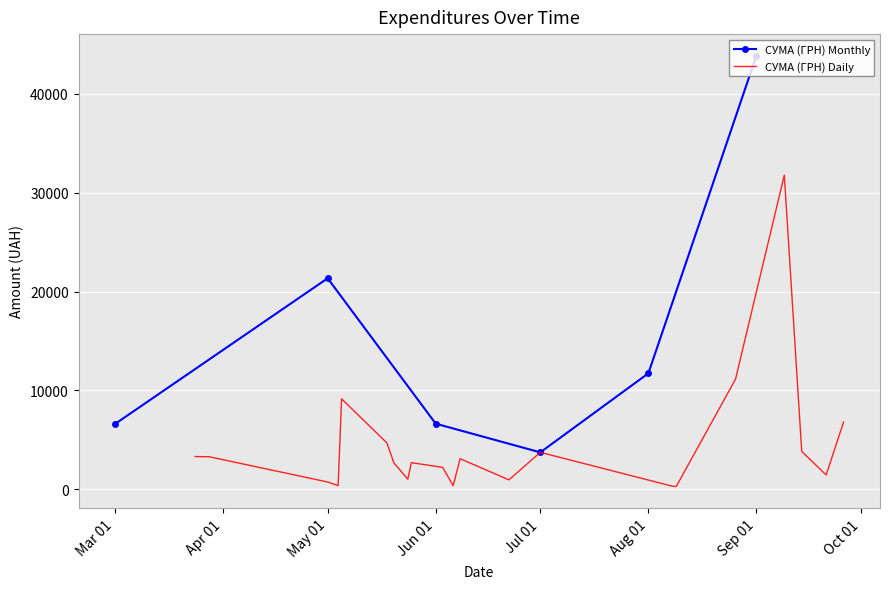

What is the smallest value displayed?

126.5